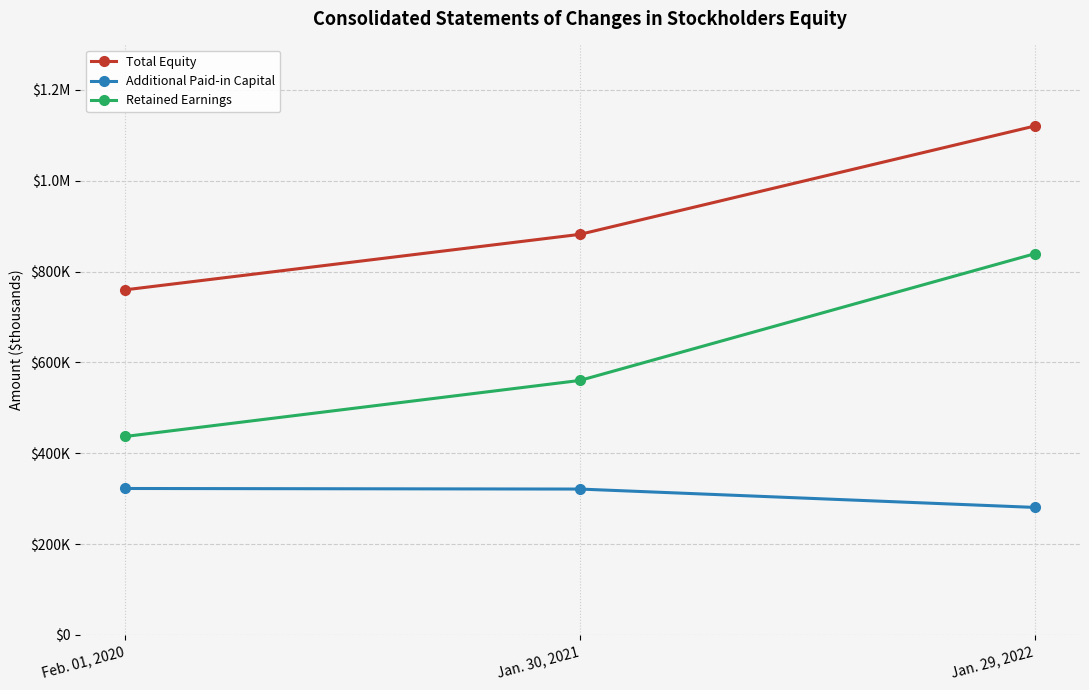

Reading left to right, extract all data points from this chart.

Total Equity: Feb. 01, 2020=759778	Jan. 30, 2021=881886	Jan. 29, 2022=1120284
Additional Paid-in Capital: Feb. 01, 2020=322330	Jan. 30, 2021=321075	Jan. 29, 2022=280666
Retained Earnings: Feb. 01, 2020=436891	Jan. 30, 2021=560252	Jan. 29, 2022=839062